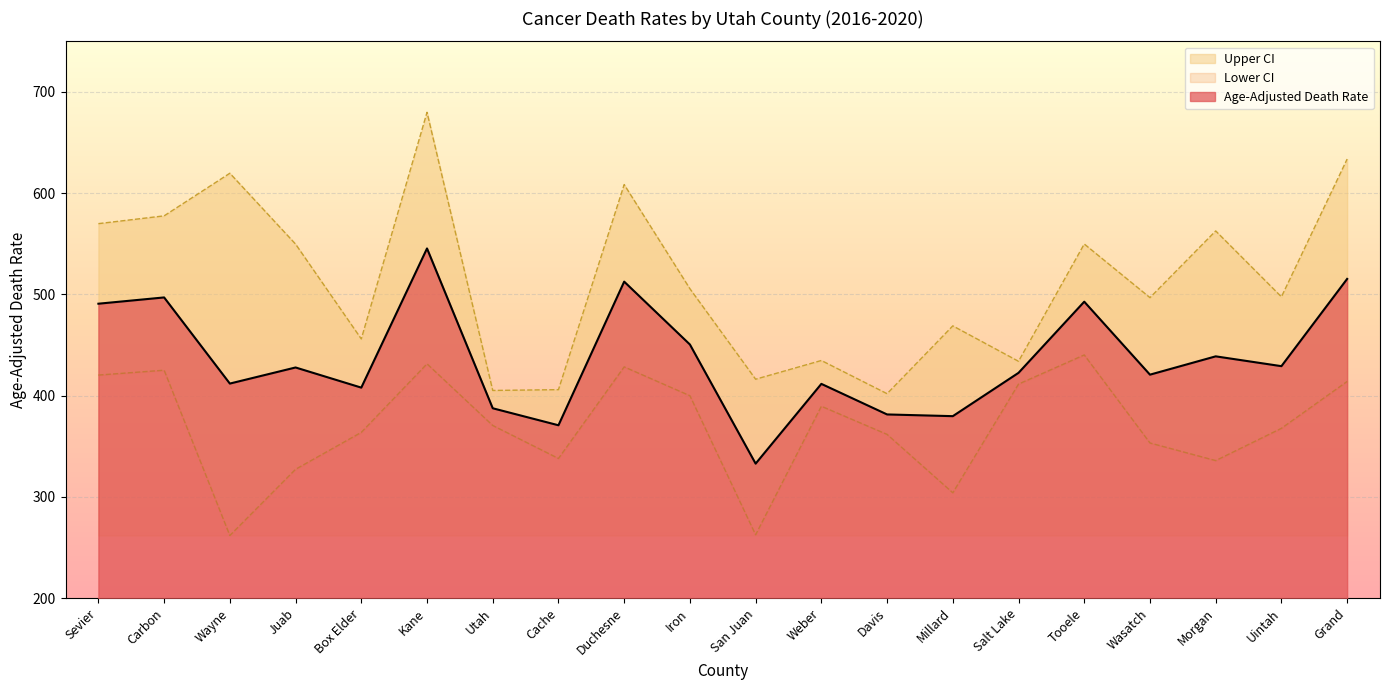

True or false: Lower CI and Age-Adjusted Death Rate intersect in this chart.

False